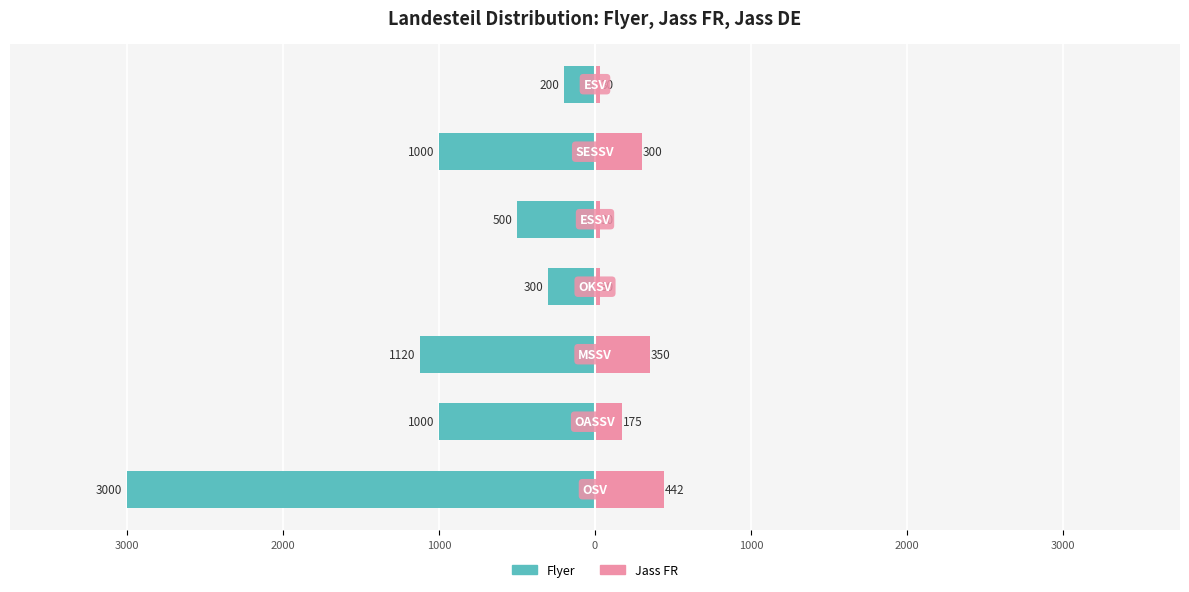

Between 2000 and 2000, which series saw the biggest shift?

Flyer